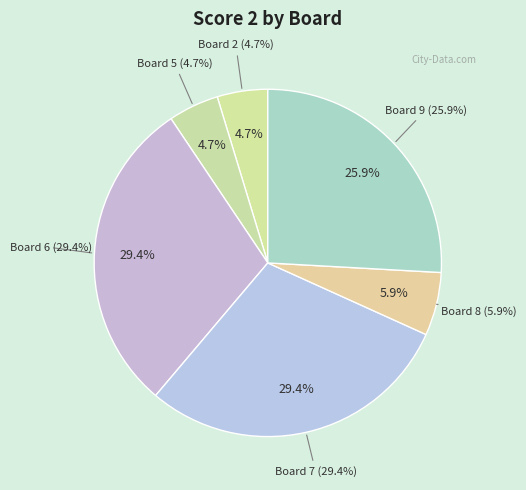

What is the change in value from Board 5 to Board 7?

+21